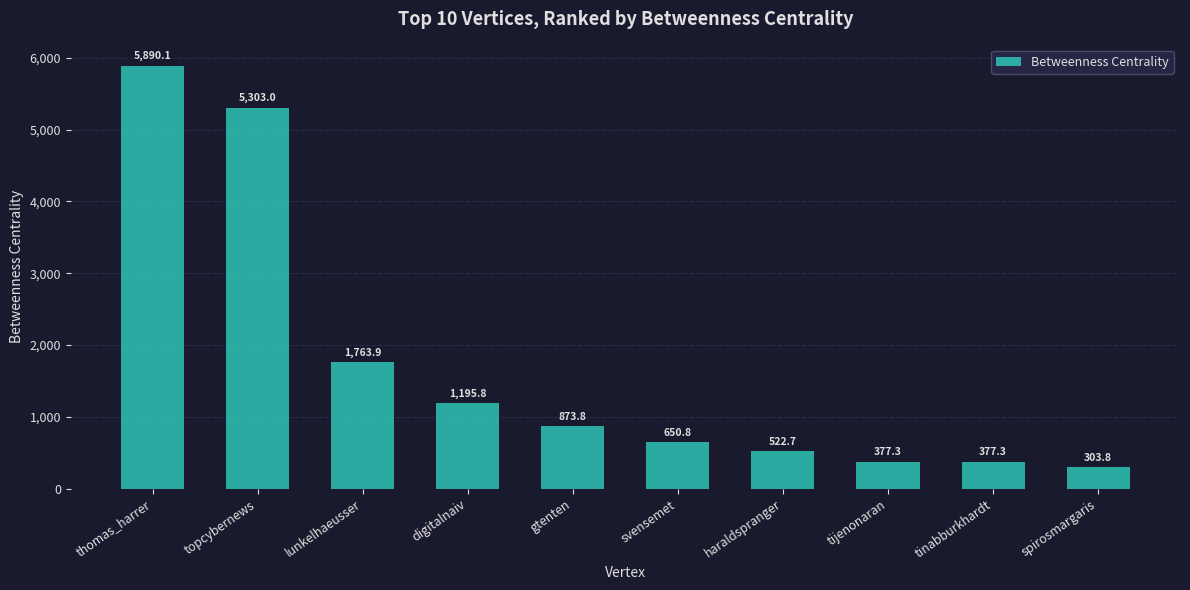

What is the change in value from thomas_harrer to tijenonaran?

-5512.8